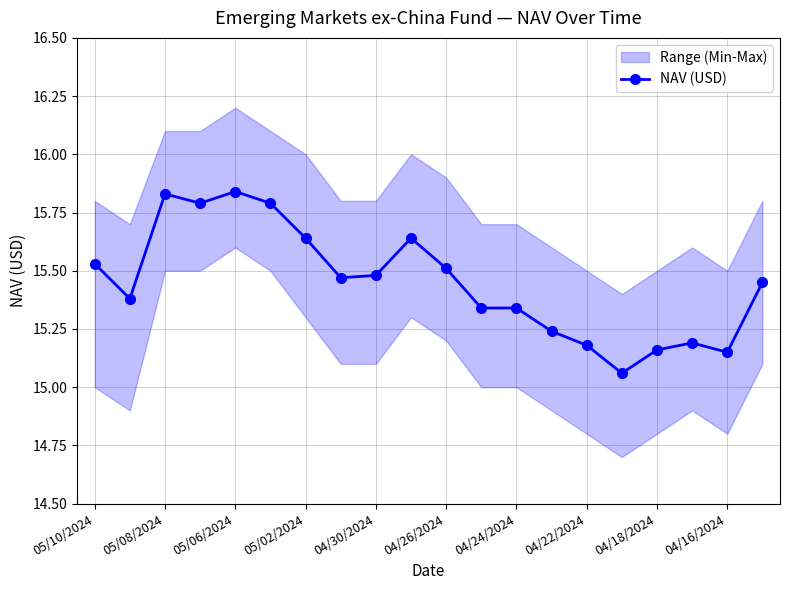

What is the smallest value displayed?

15.1